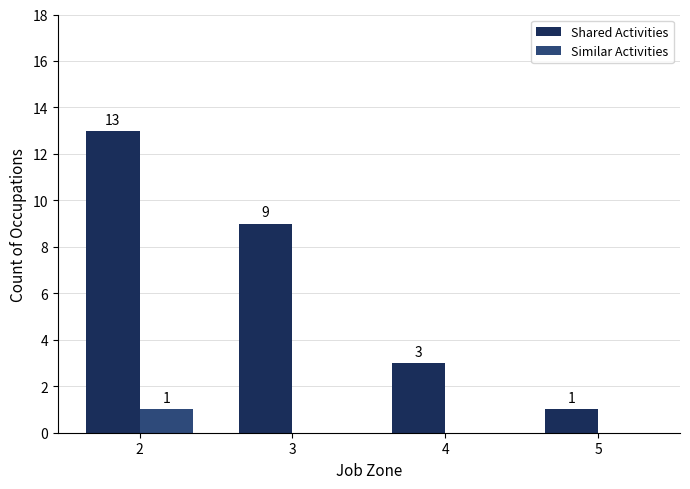

What is the sum of the Shared Activities values at 4 and 5?

4